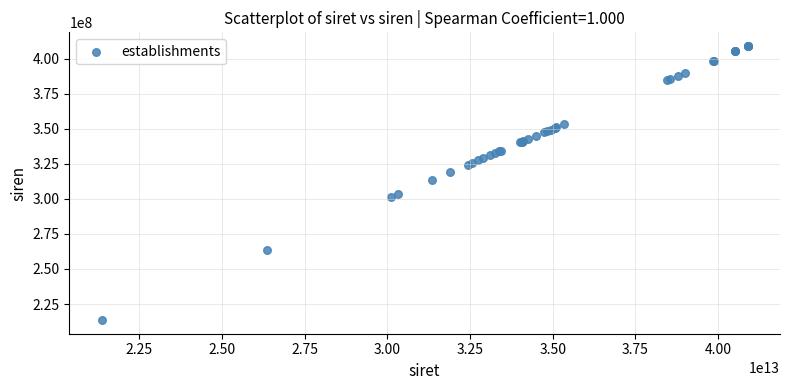

What Y value in the scatter plot is closest to 311293311?

313539850